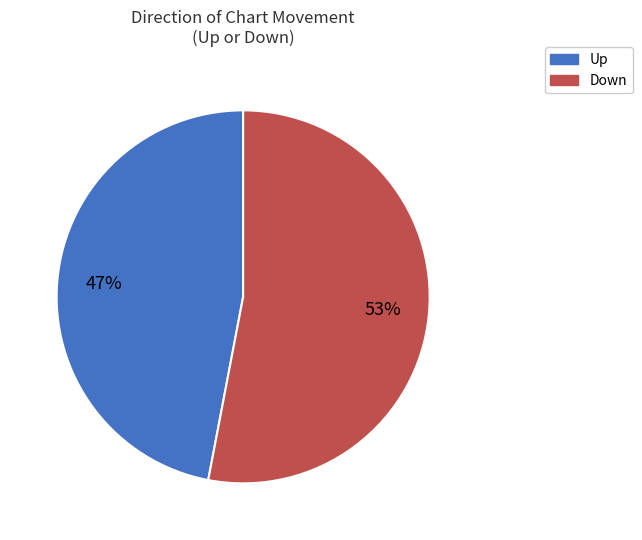

Is there any slice that represents more than half of the pie?

Yes